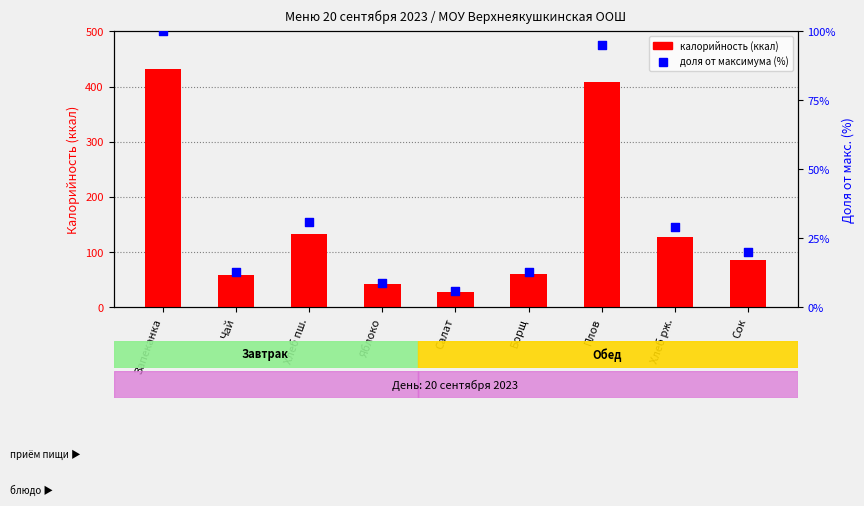

Which series contains the highest Y value?

Калорийность (ккал)